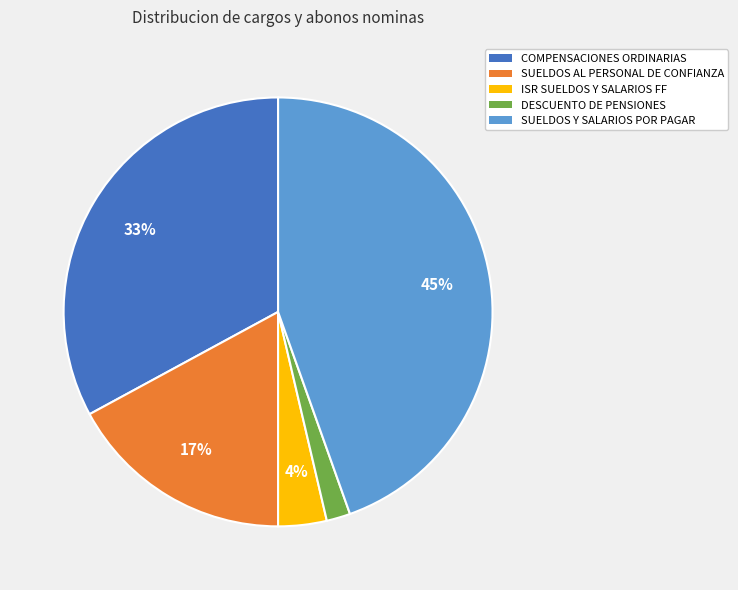

To the nearest percent, what is the difference between the largest and smallest slice percentages?

43%